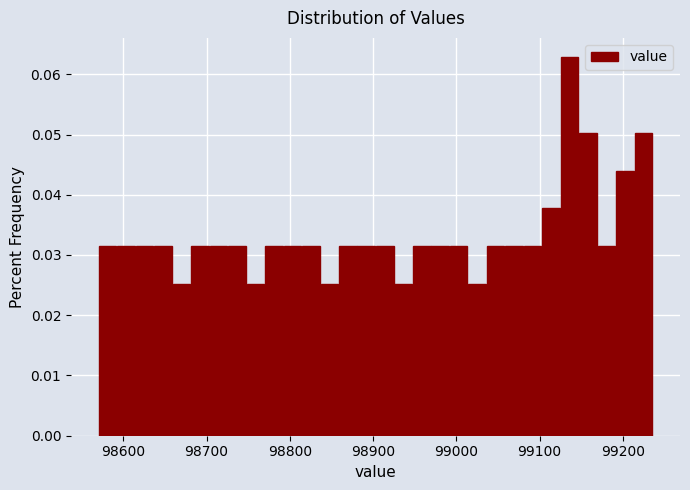

Read against the x-axis, roughly where is the centre of the tallest bar?

99140